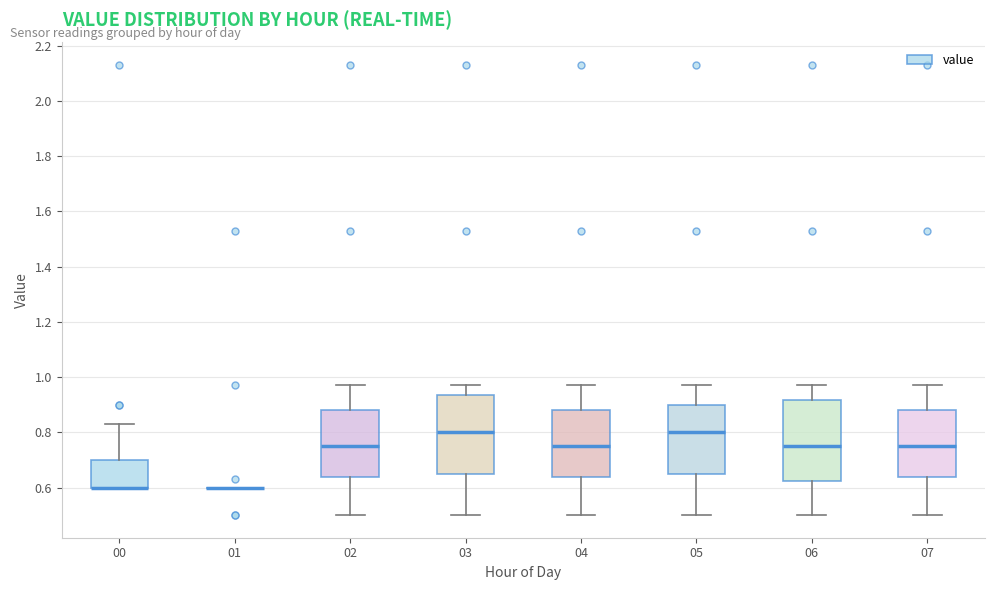

Reading left to right, read every box against the y-axis: the position of its median line, the range the box covers, and the ends of its whiskers. The values are not printed on the chart, so give them approximately, as read against the axis.

00: median 0.60 (drawn on the box's lower edge), box 0.60 to 0.70, whiskers 0.60 to 0.84
01: box collapsed to a line at 0.60, whiskers 0.60 to 0.60
02: median 0.76, box 0.64 to 0.88, whiskers 0.50 to 0.98
03: median 0.80, box 0.66 to 0.94, whiskers 0.50 to 0.98
04: median 0.76, box 0.64 to 0.88, whiskers 0.50 to 0.98
05: median 0.80, box 0.66 to 0.90, whiskers 0.50 to 0.98
06: median 0.76, box 0.62 to 0.92, whiskers 0.50 to 0.98
07: median 0.76, box 0.64 to 0.88, whiskers 0.50 to 0.98